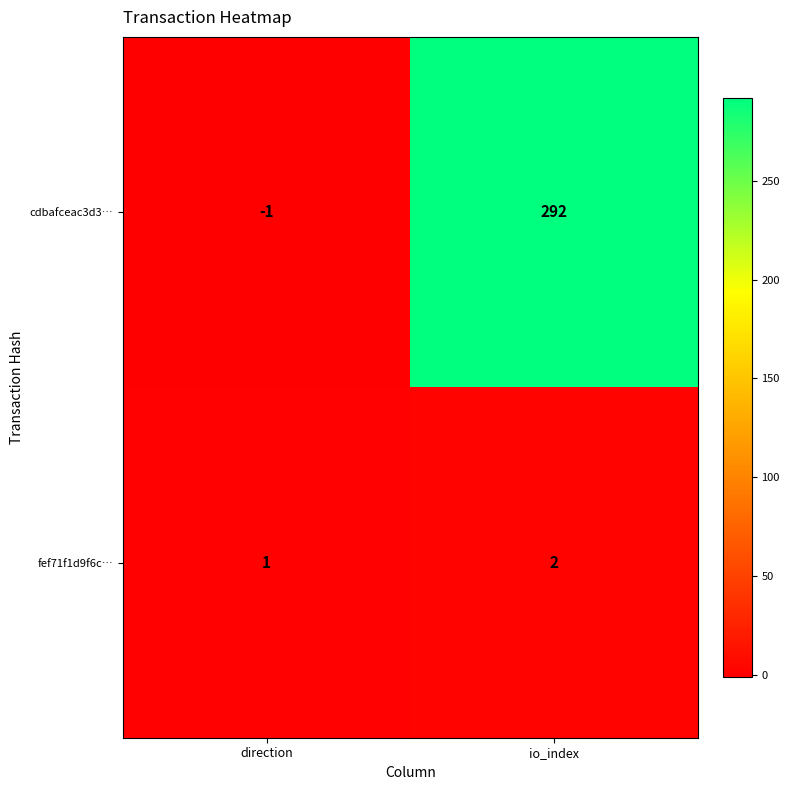

Reading right to left, what are all the values shown in this chart?

cdbafceac3d3…: io_index=292	direction=-1
fef71f1d9f6c…: io_index=2	direction=1